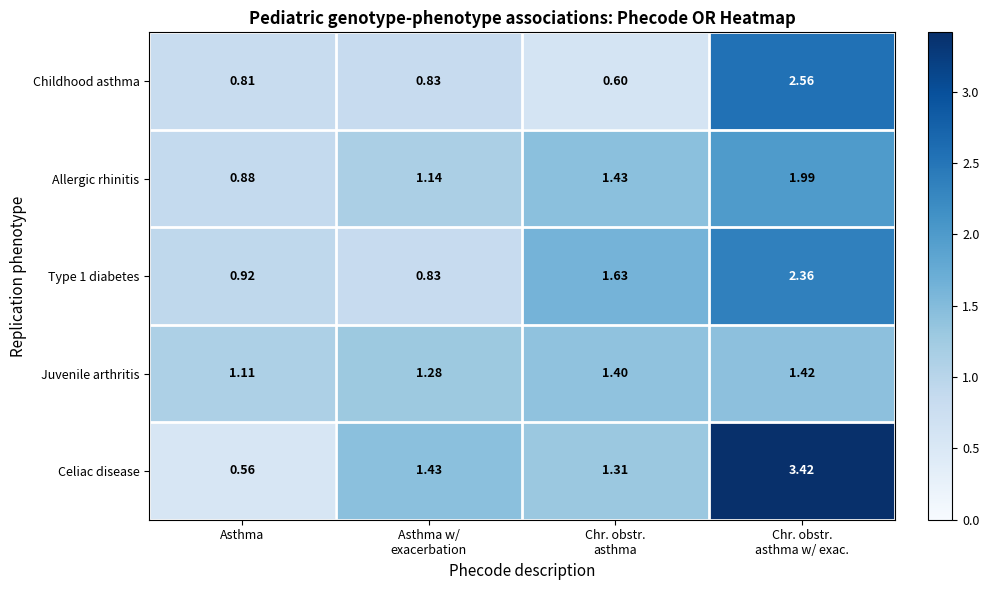

Which label corresponds to the smallest value in the chart?

Asthma